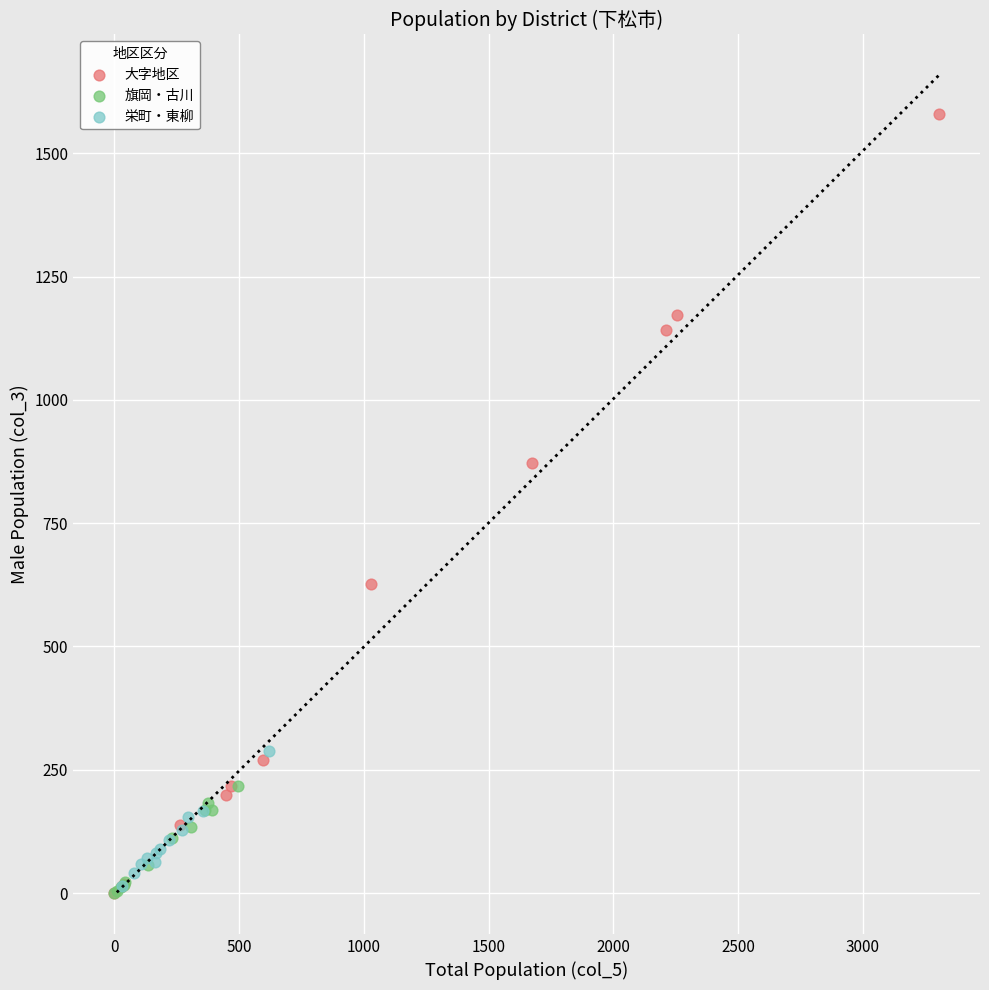

Which series reaches the maximum Y coordinate?

大字地区